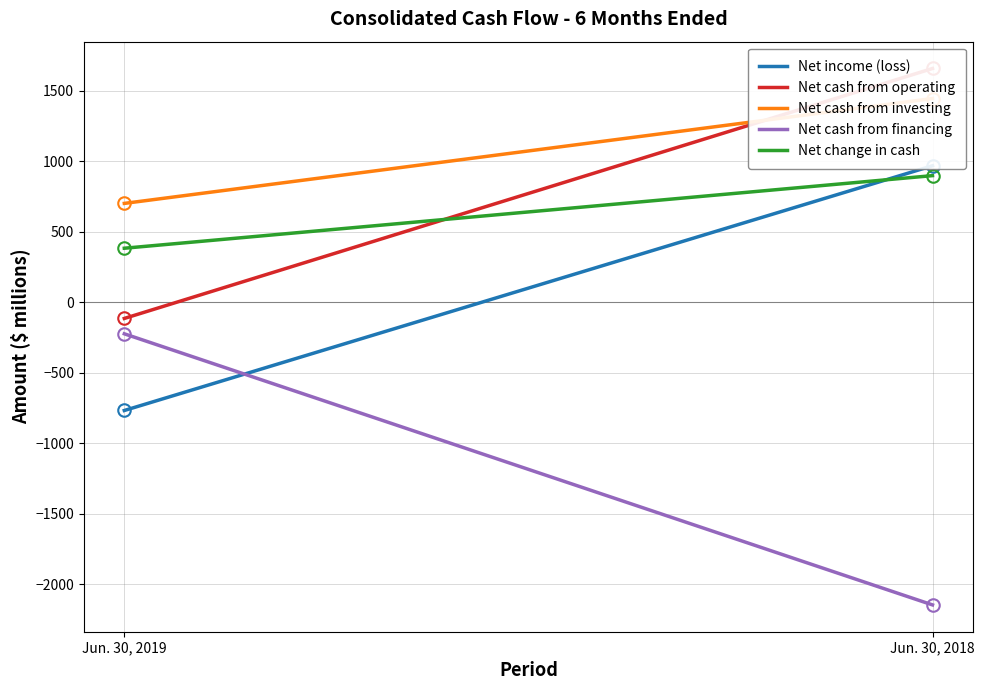

What is the total value across all series at Jun. 30, 2019?

-23